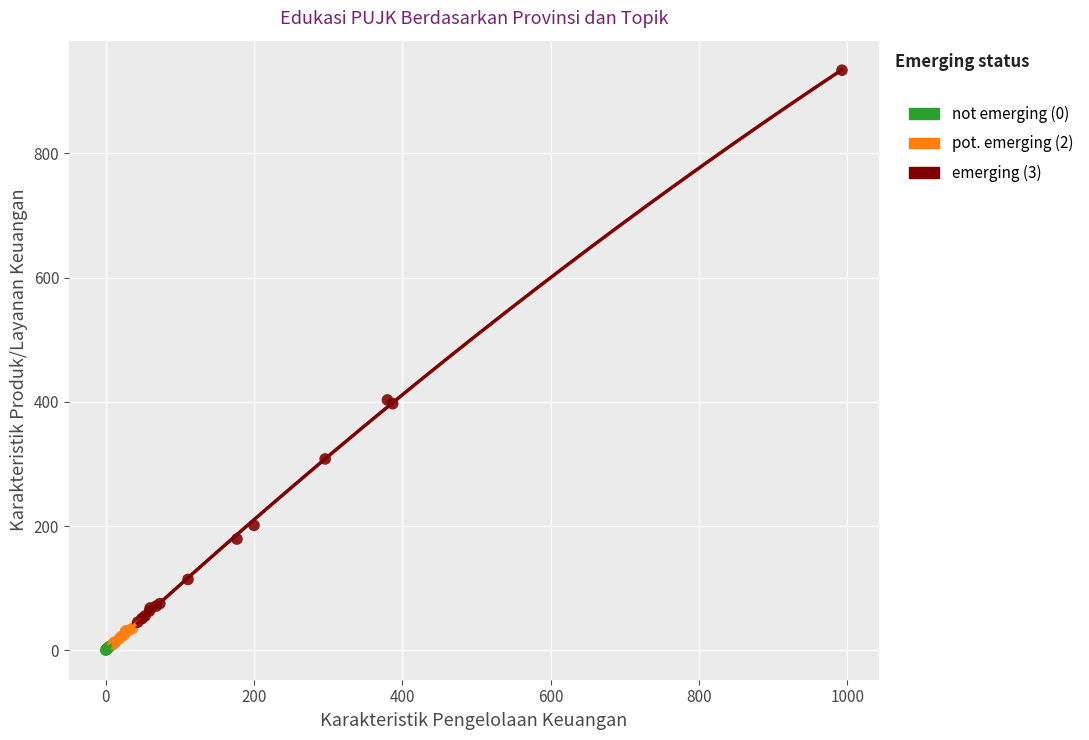

Which series reaches the maximum Y coordinate?

emerging (3)